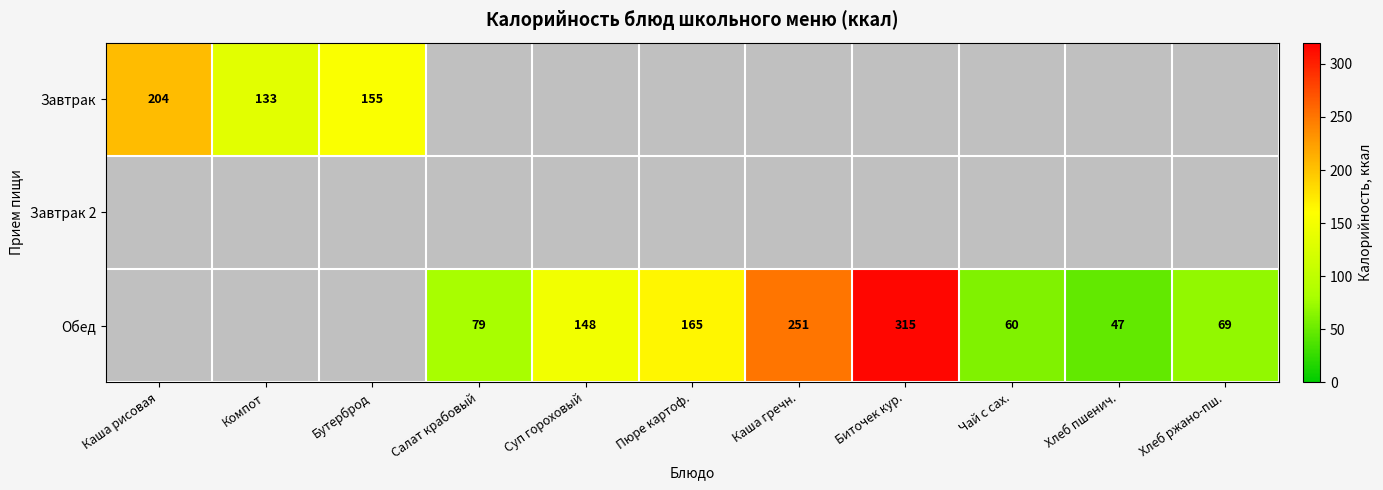

The Обед series shows 165 at Пюре картоф.. True or false?

True